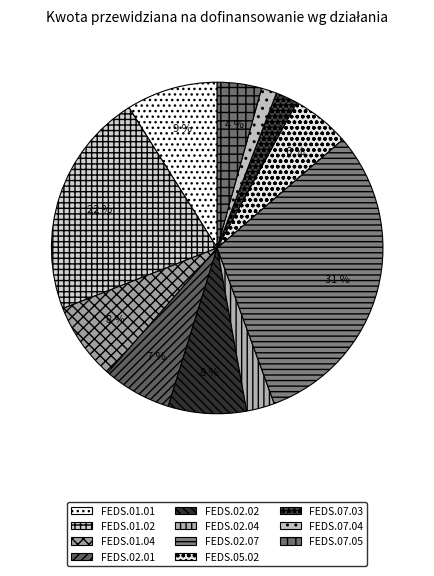

True or false: FEDS.01.01 accounts for 9% of the total.

True